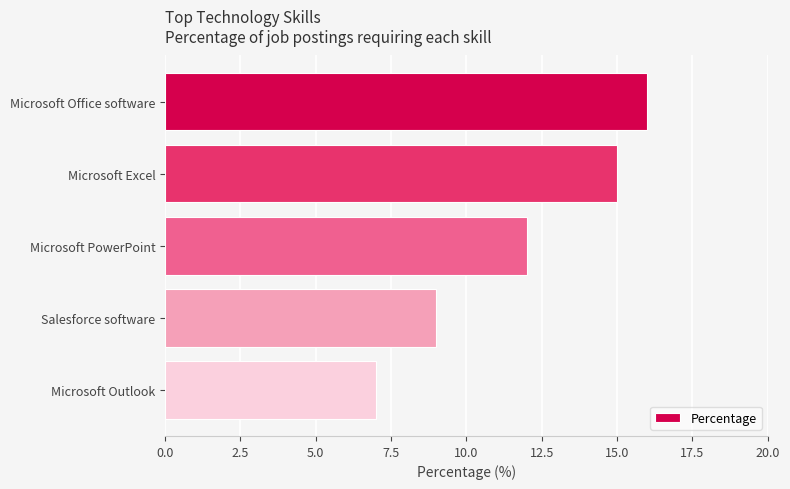

What is the label of the 3rd bar from the bottom?

Microsoft PowerPoint